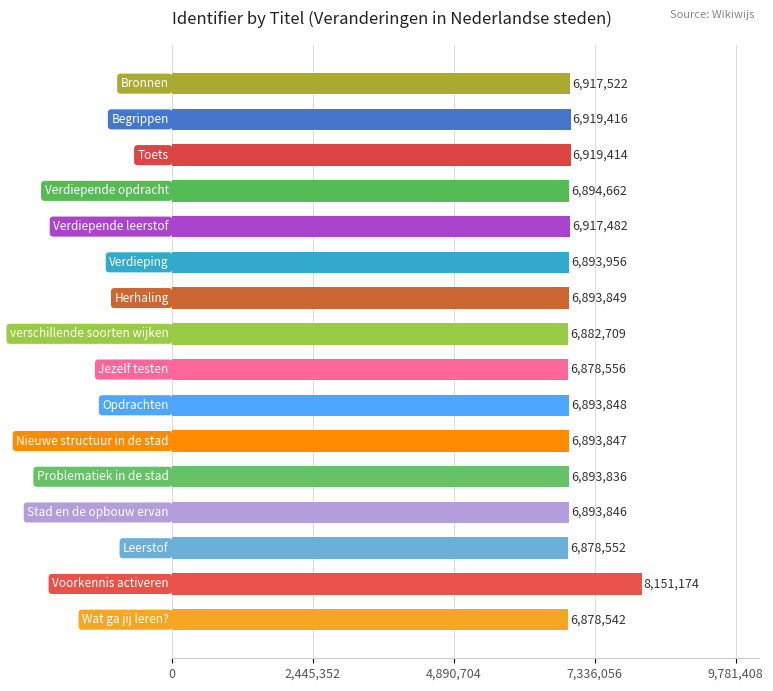

What is the greatest value displayed?

8151174